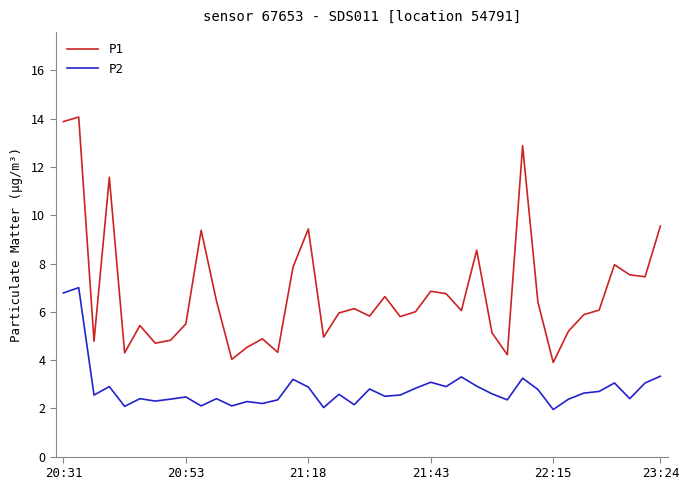

True or false: P2 and P1 intersect in this chart.

False